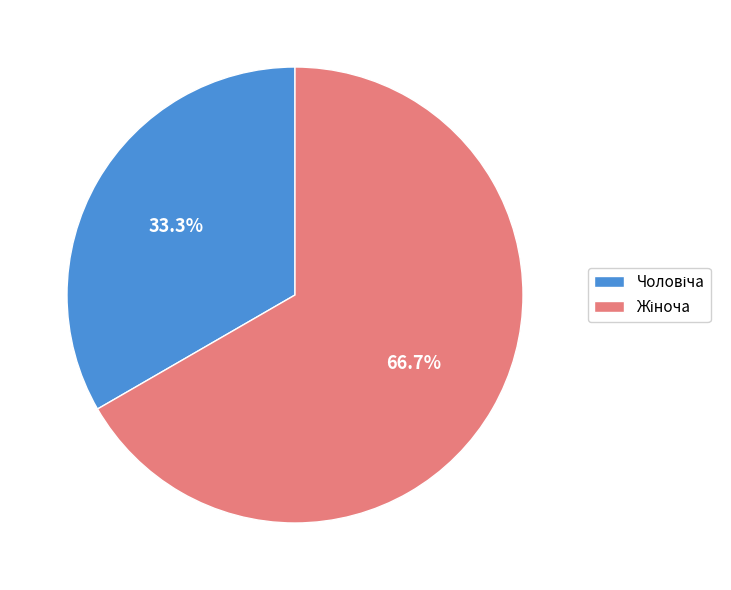

Is there any slice that represents more than half of the pie?

Yes